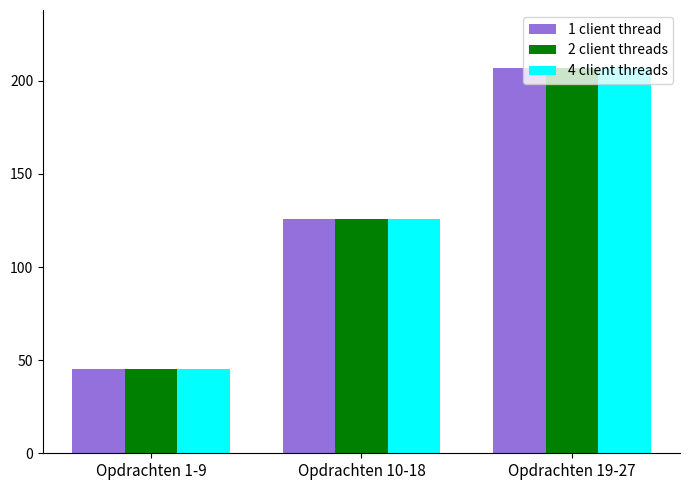

Are the bars horizontal?

No